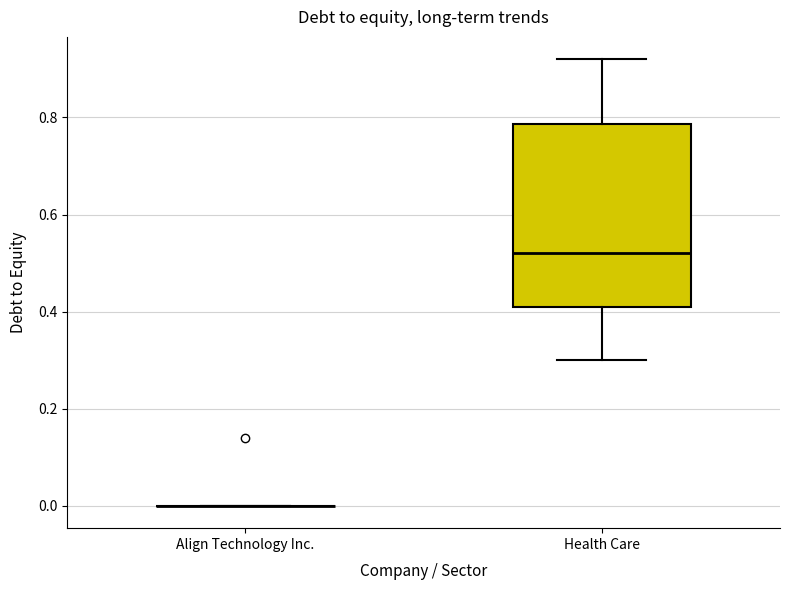

Reading left to right, transcribe this box plot: for each box, give where its median line is, the range the box spans, and where its two whiskers end, as read against the y-axis. The values are not printed on the chart, so give them approximately, as read against the axis.

Align Technology Inc.: box collapsed to a line at 0.00, whiskers 0.00 to 0.00
Health Care: median 0.52, box 0.42 to 0.78, whiskers 0.30 to 0.92